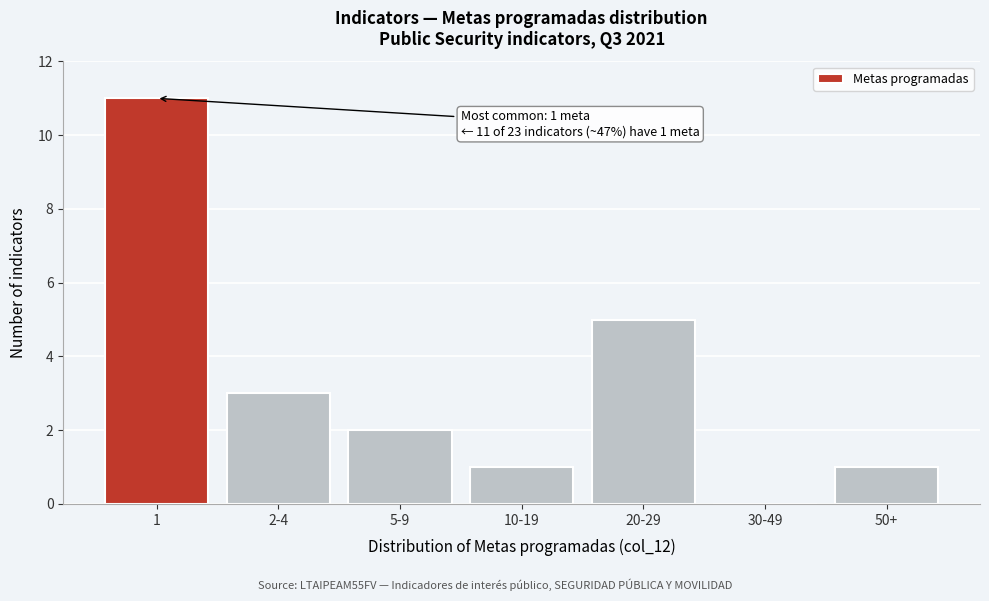

Reading left to right, what are all the values shown in this chart?

1=11	2-4=3	5-9=2	10-19=1	20-29=5	30-49=0	50+=1